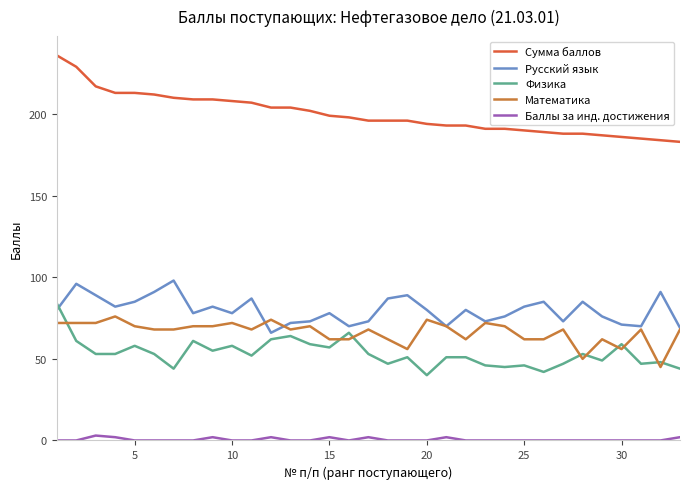

Which series has the largest range (max minus min)?

Сумма баллов